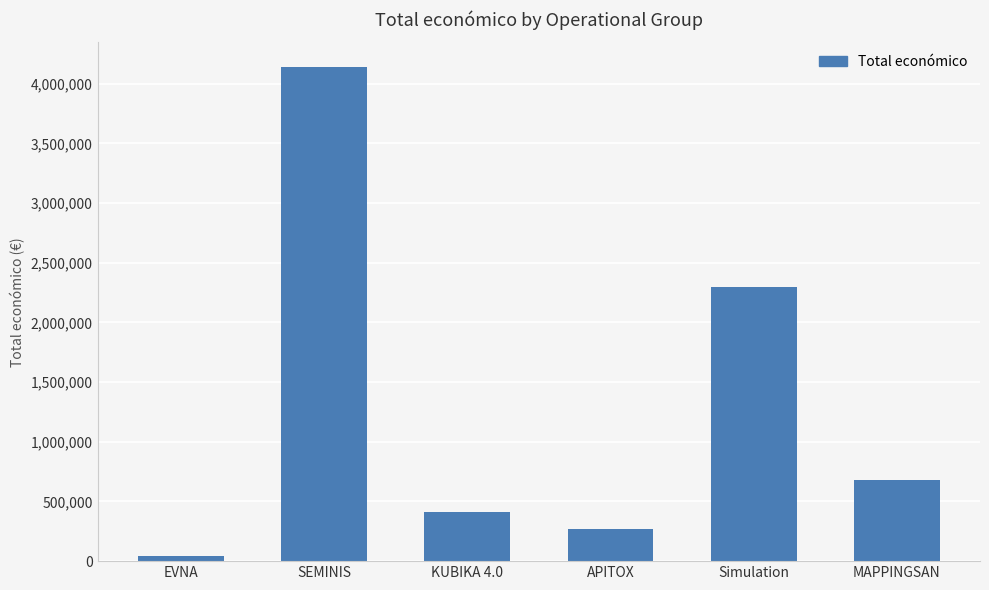

Rank the categories by value from highest to lowest.

SEMINIS, Simulation, MAPPINGSAN, KUBIKA 4.0, APITOX, EVNA